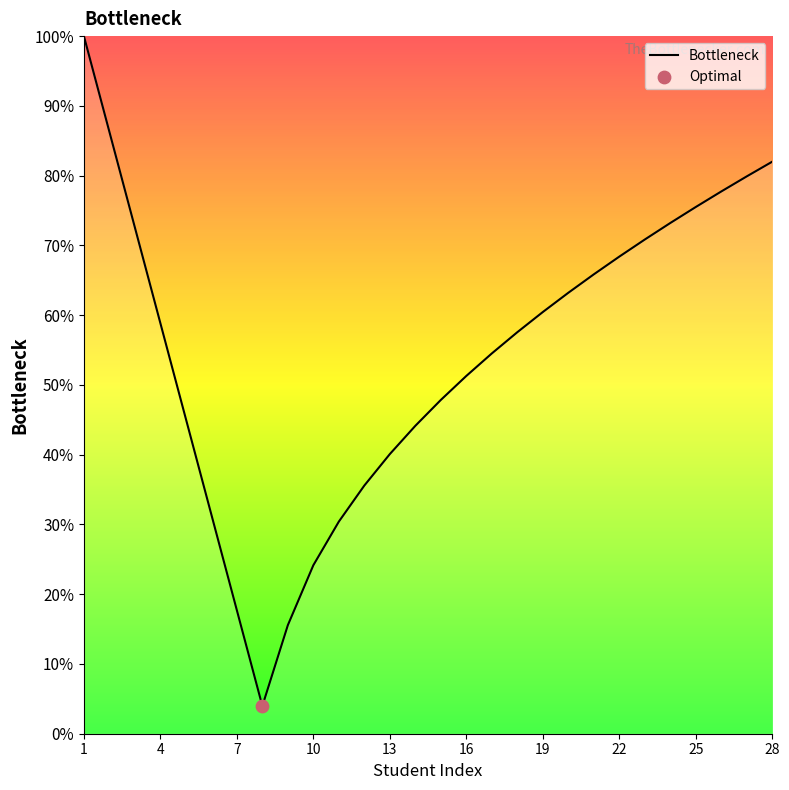

What is the difference between the maximum and minimum values?

96.0